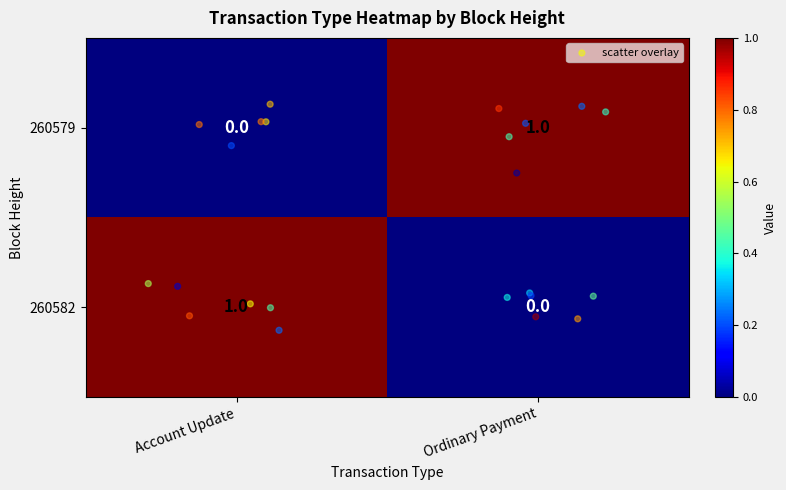

Is the value of 260579 at Ordinary Payment greater than the value of 260582 at Ordinary Payment?

Yes